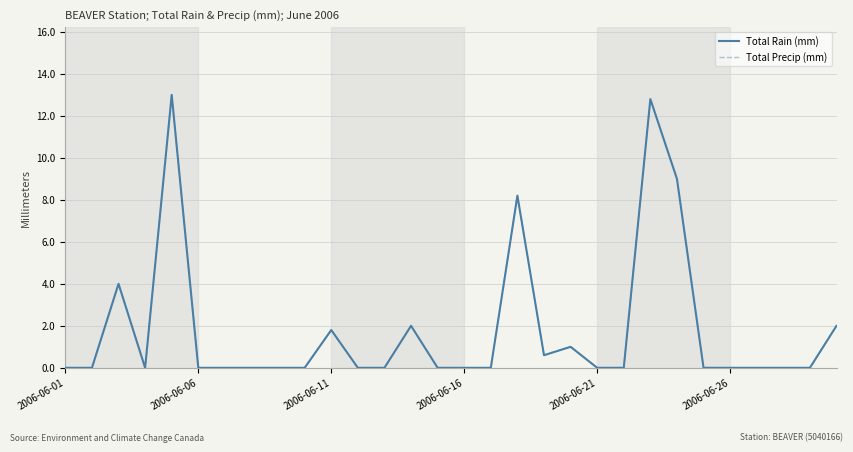

What is the greatest value displayed?

13.0